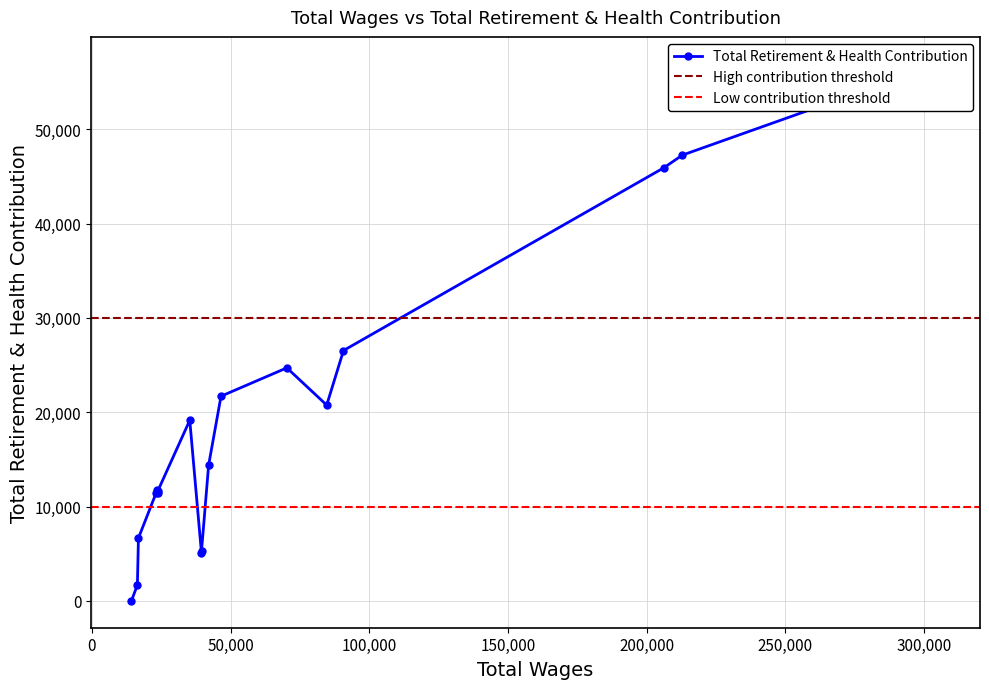

What is the approximate value at 84659.0, to the nearest 100?

20800